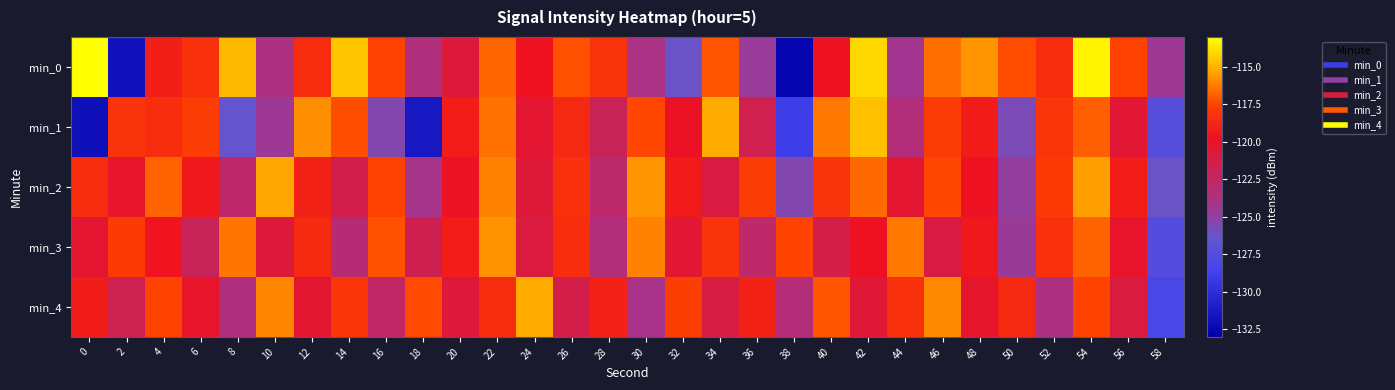

Reading right to left, extract all data points from this chart.

min_0: 58=-124.4	56=-117.6	54=-113.4	52=-118.5	50=-117.3	48=-115.7	46=-116.6	44=-124.3	42=-114.0	40=-119.6	38=-132.6	36=-124.7	34=-117.1	32=-126.2	30=-124.0	28=-118.2	26=-117.2	24=-119.6	22=-116.7	20=-120.8	18=-123.7	16=-117.5	14=-114.5	12=-118.5	10=-123.9	8=-114.8	6=-118.3	4=-119.1	2=-131.8	0=-112.1
min_1: 58=-127.3	56=-120.5	54=-116.9	52=-118.1	50=-125.6	48=-119.2	46=-117.8	44=-123.5	42=-114.7	40=-116.3	38=-128.9	36=-121.6	34=-115.2	32=-119.8	30=-117.4	28=-122.1	26=-118.7	24=-120.3	22=-116.5	20=-119.1	18=-131.4	16=-125.4	14=-117.3	12=-115.9	10=-124.5	8=-126.4	6=-117.8	4=-118.5	2=-118.2	0=-131.9
min_2: 58=-126.2	56=-119.1	54=-115.5	52=-117.9	50=-124.8	48=-119.7	46=-117.4	44=-120.3	42=-116.6	40=-118.2	38=-125.4	36=-117.8	34=-121.1	32=-119.3	30=-115.7	28=-122.9	26=-118.3	24=-120.7	22=-116.1	20=-119.8	18=-124.2	16=-117.6	14=-121.5	12=-118.9	10=-115.3	8=-122.7	6=-119.4	4=-116.8	2=-120.1	0=-118.5
min_3: 58=-127.5	56=-120.1	54=-116.8	52=-118.3	50=-124.6	48=-119.4	46=-121.1	44=-116.3	42=-119.7	40=-121.3	38=-117.5	36=-122.8	34=-118.2	32=-120.5	30=-116.1	28=-123.5	26=-118.4	24=-120.9	22=-115.8	20=-119.1	18=-121.7	16=-117.2	14=-123.3	12=-118.6	10=-120.8	8=-116.4	6=-122.1	4=-119.5	2=-117.9	0=-120.3
min_4: 58=-128.1	56=-121.0	54=-117.5	52=-123.9	50=-118.7	48=-120.2	46=-115.9	44=-118.3	42=-120.6	40=-117.1	38=-123.4	36=-118.9	34=-121.2	32=-117.7	30=-124.1	28=-119.0	26=-121.4	24=-115.2	22=-118.5	20=-120.8	18=-117.3	16=-122.6	14=-118.1	12=-120.4	10=-116.0	8=-123.7	6=-120.1	4=-117.5	2=-121.8	0=-119.2